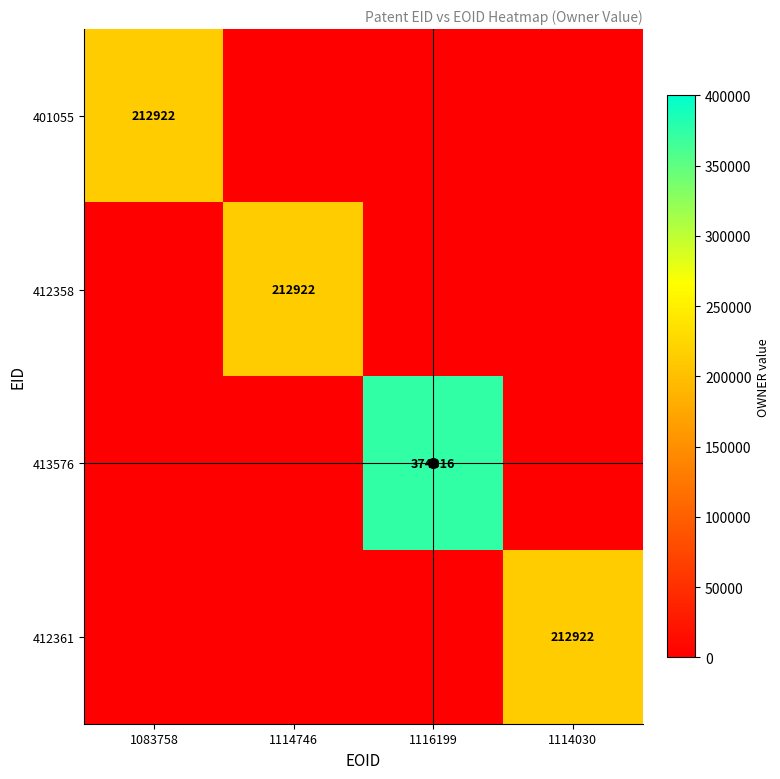

At which label does 401055 reach its peak?

1083758